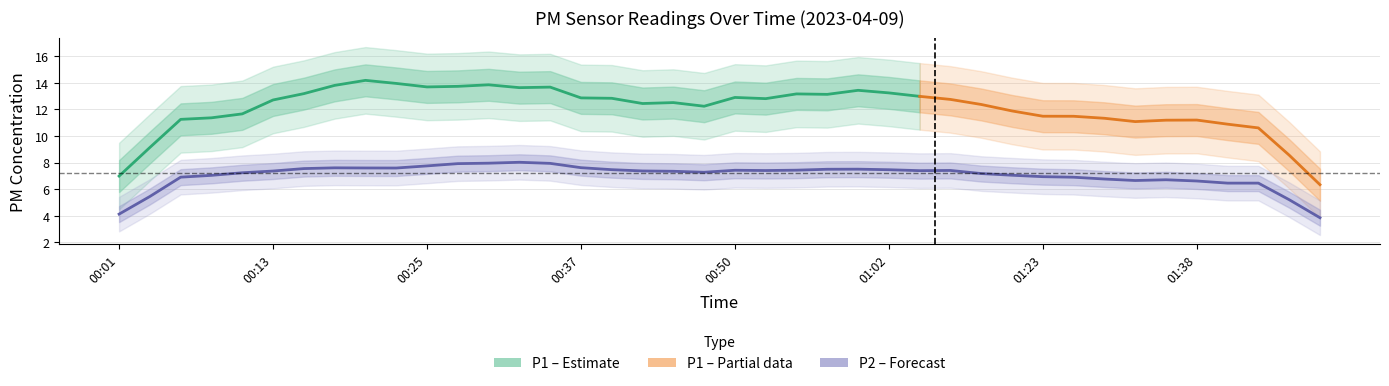

Which category has the lowest value across all series?

01:46